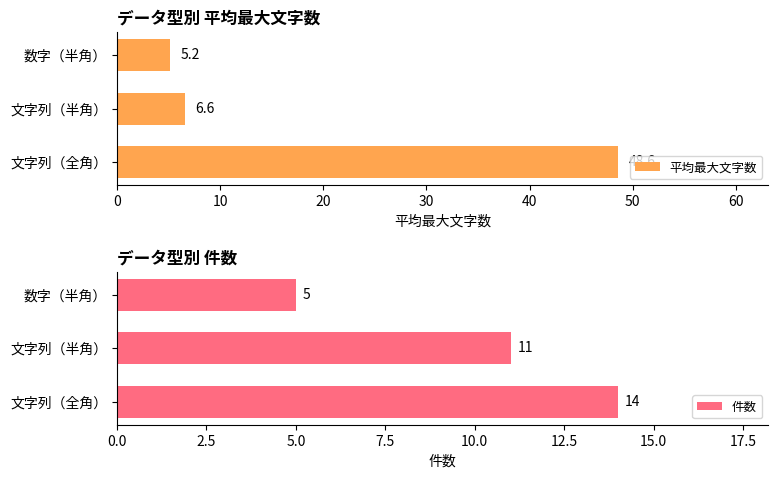

Read the 平均最大文字数 value at 文字列（全角）.

48.6